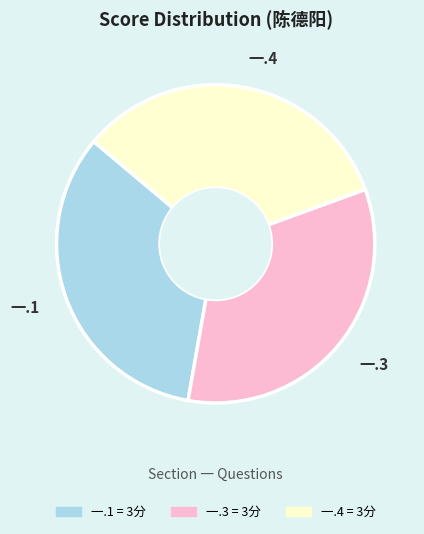

How many slices are in this pie chart?

3